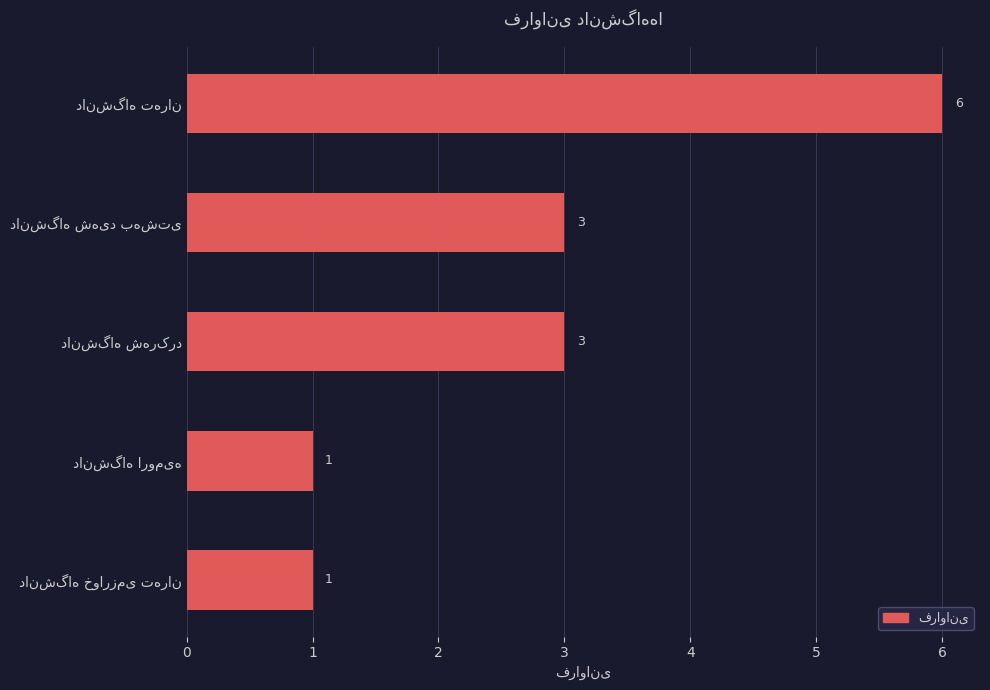

What is the average value?

3